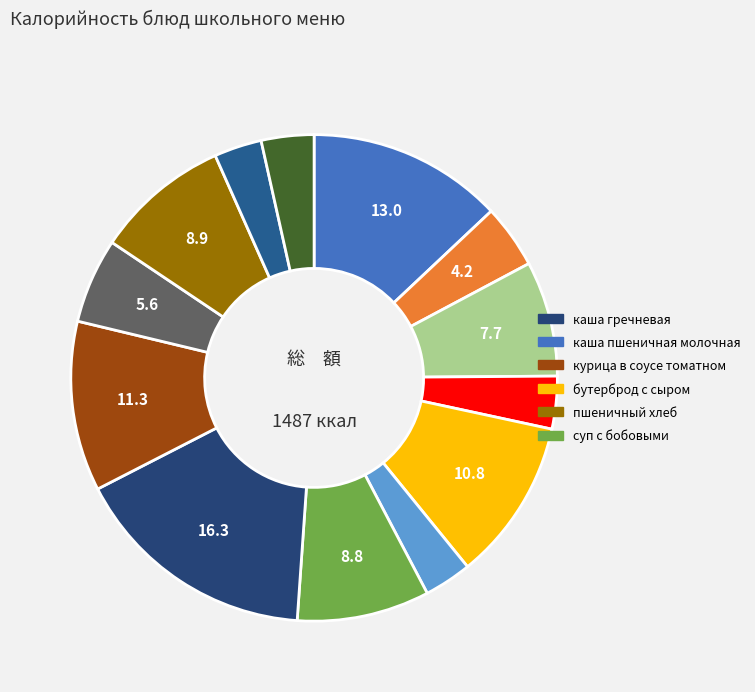

How many segments does this pie chart have?

13